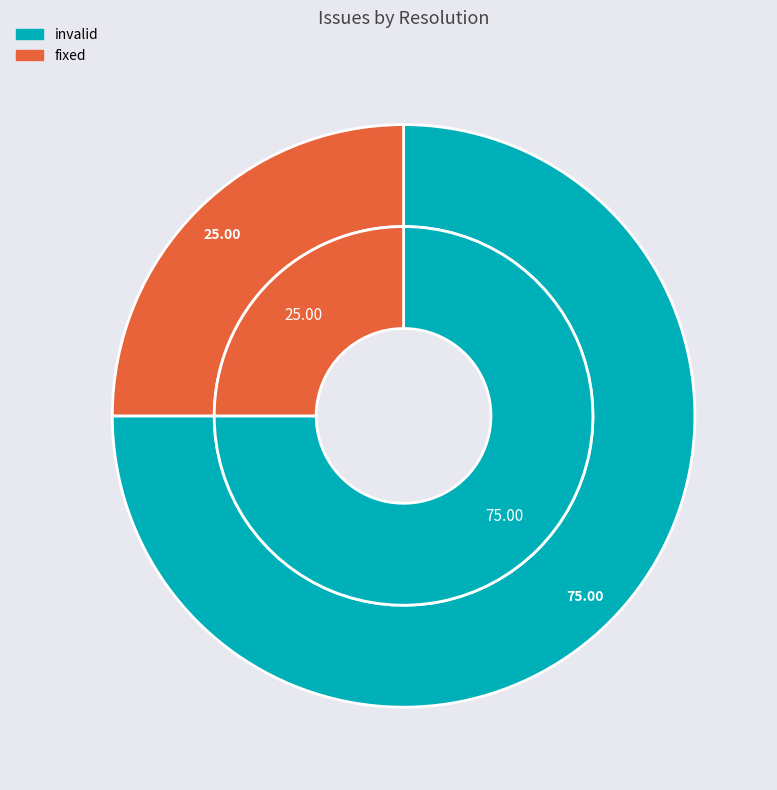

How many segments does this pie chart have?

3